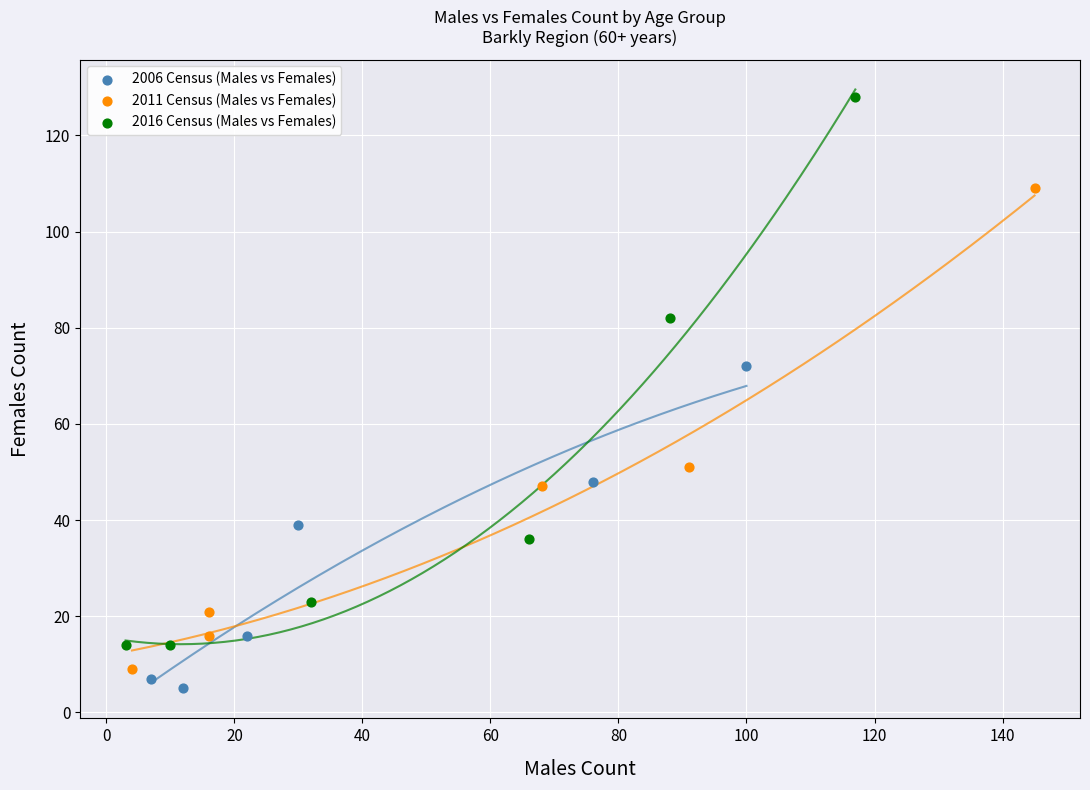

Which series reaches the maximum Y coordinate?

2016 Census (Males vs Females)